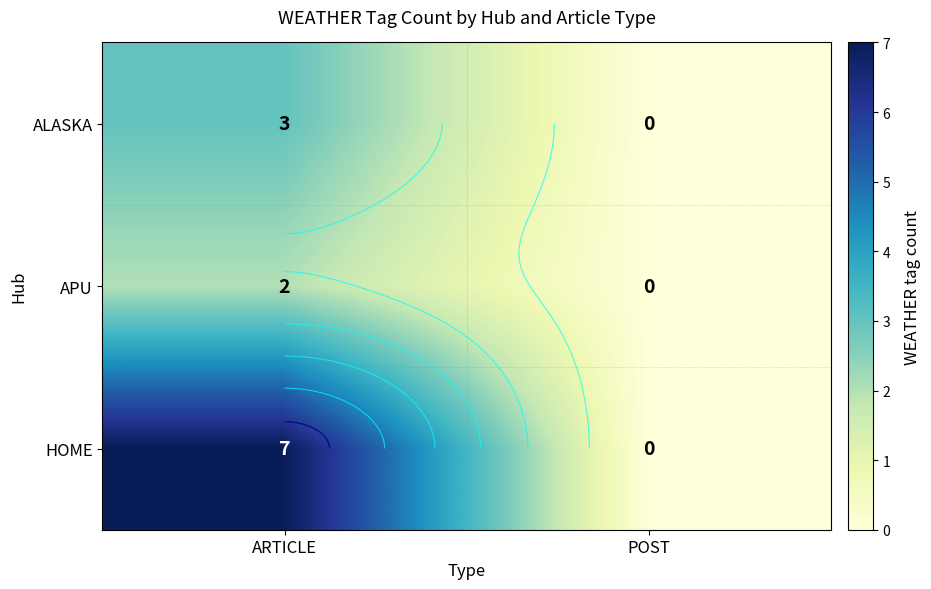

At how many categories does at least one series exceed 0?

1